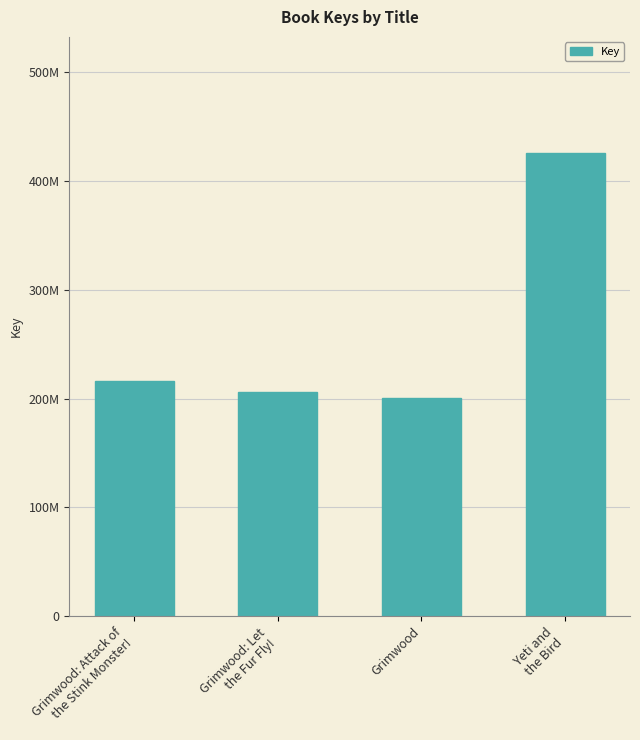

List the labels in order of value, smallest first.

Grimwood, Grimwood: Let
the Fur Fly!, Grimwood: Attack of
the Stink Monster!, Yeti and
the Bird